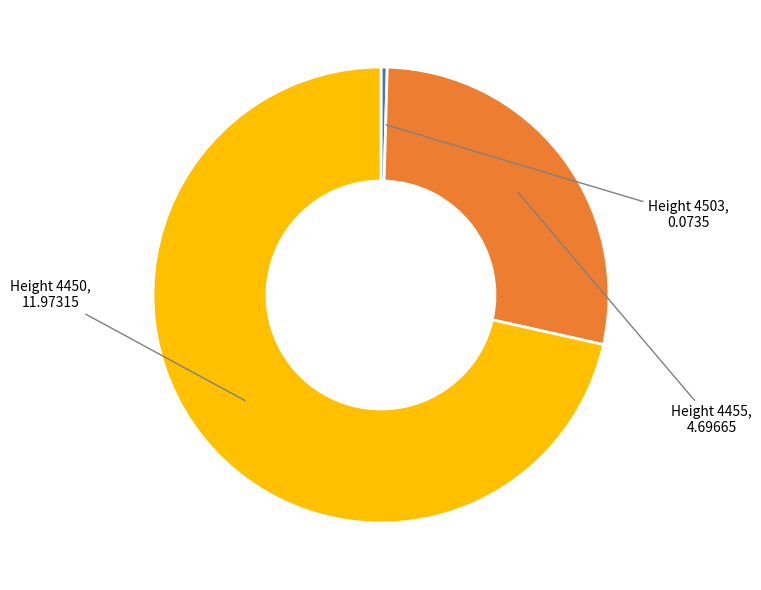

Is the sum of Height 4450 and Height 4455 greater than half?

Yes